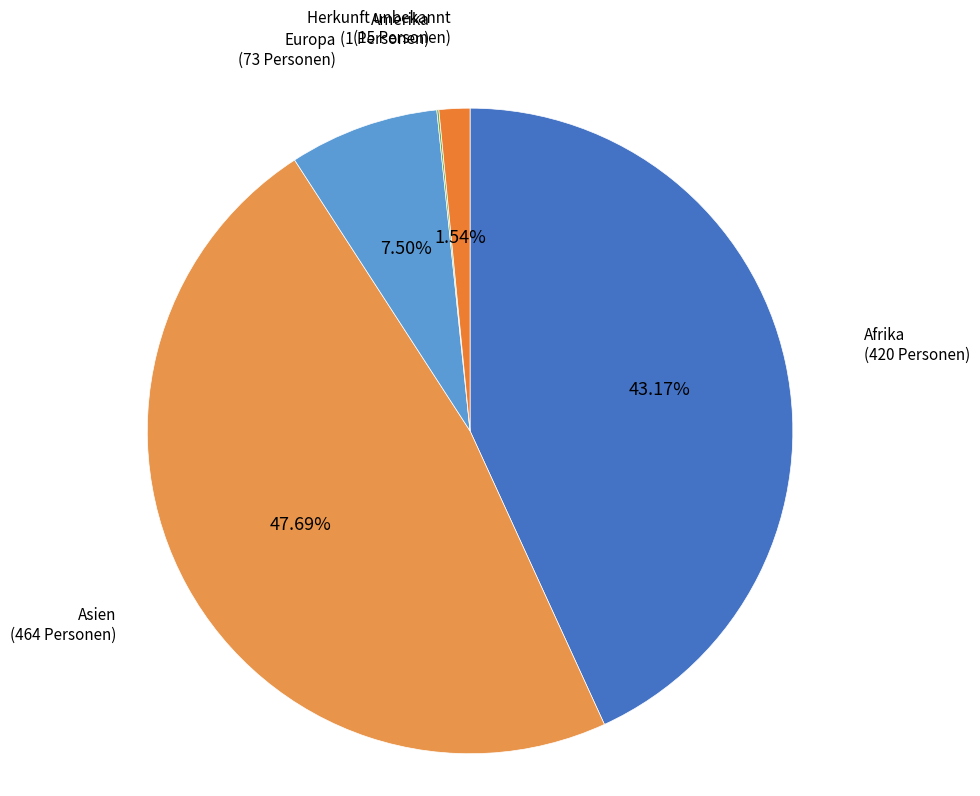

Does Asien account for over 50% of the chart?

No